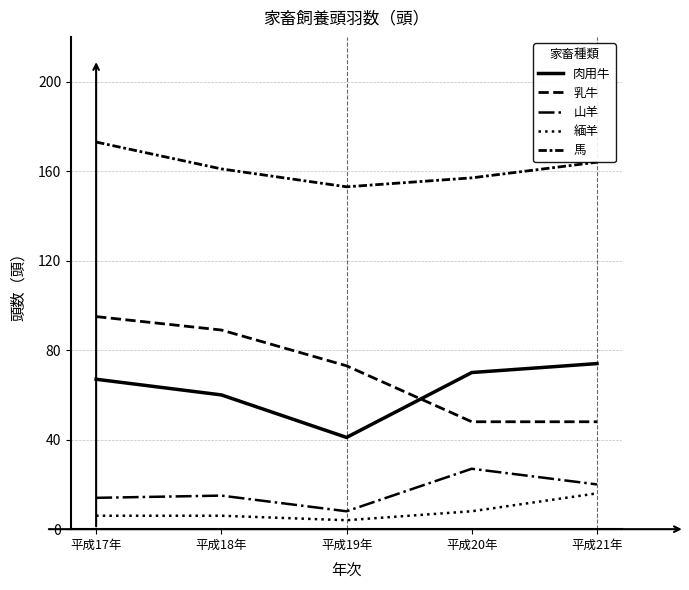

At which label does 乳牛 reach its peak?

平成17年